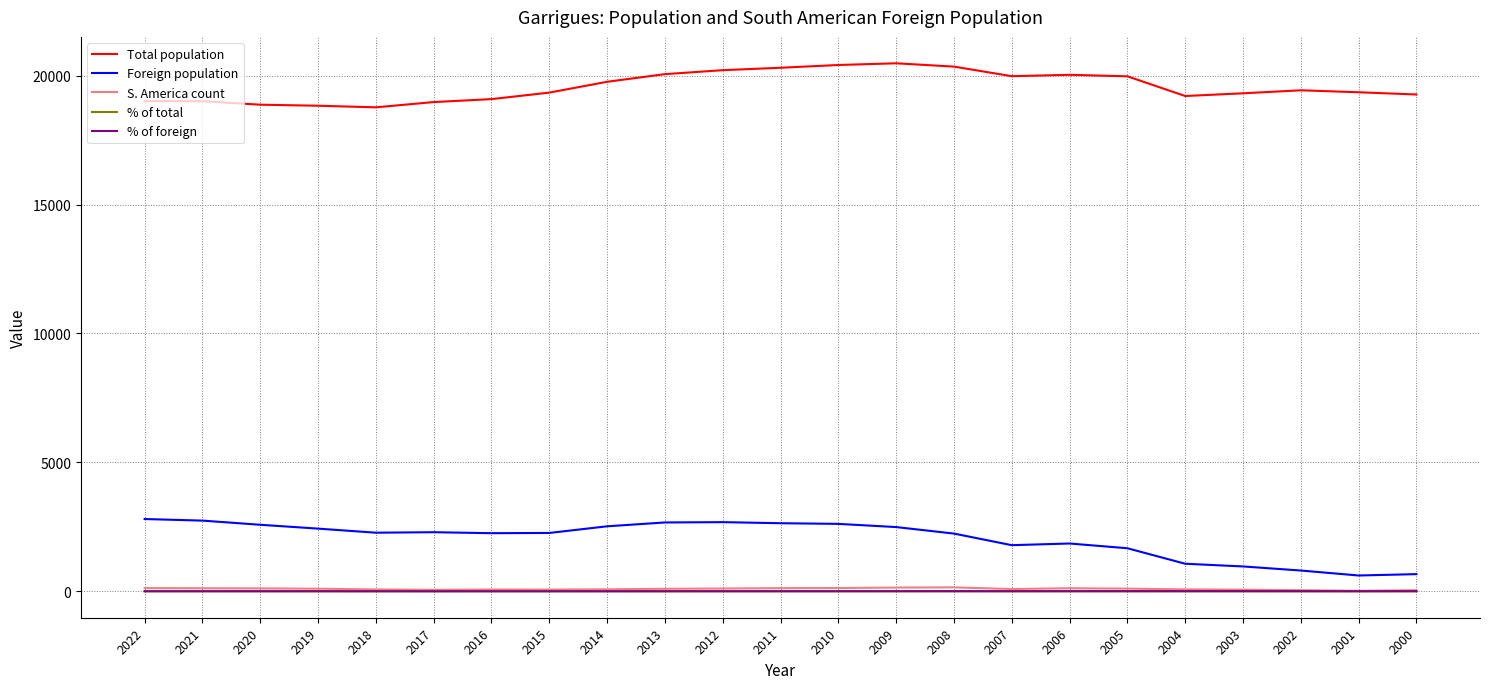

Is the value of Foreign population at 2020 greater than the value of % of total at 2014?

Yes